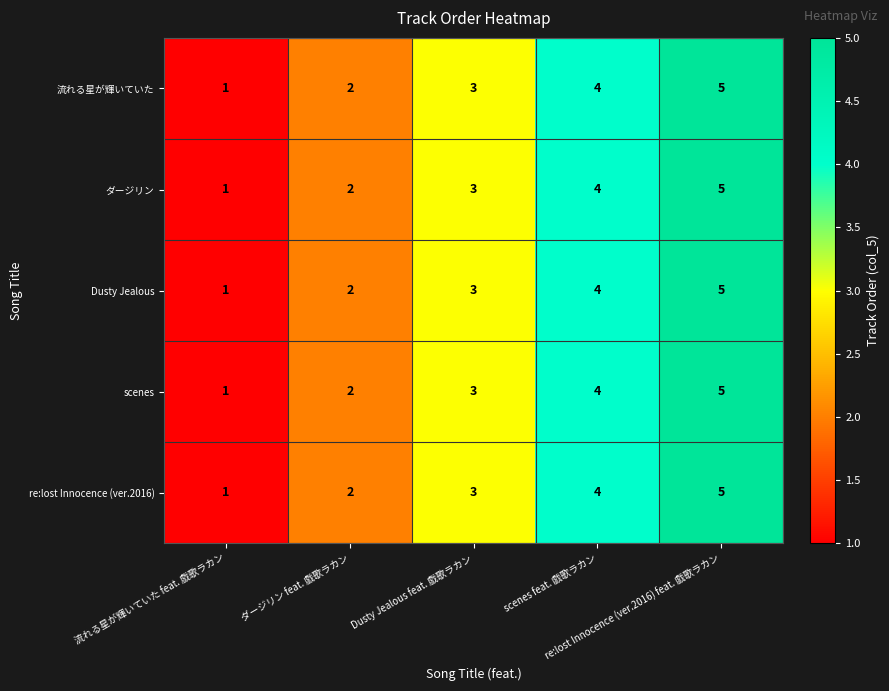

What is the sum of all ダージリン values?

15